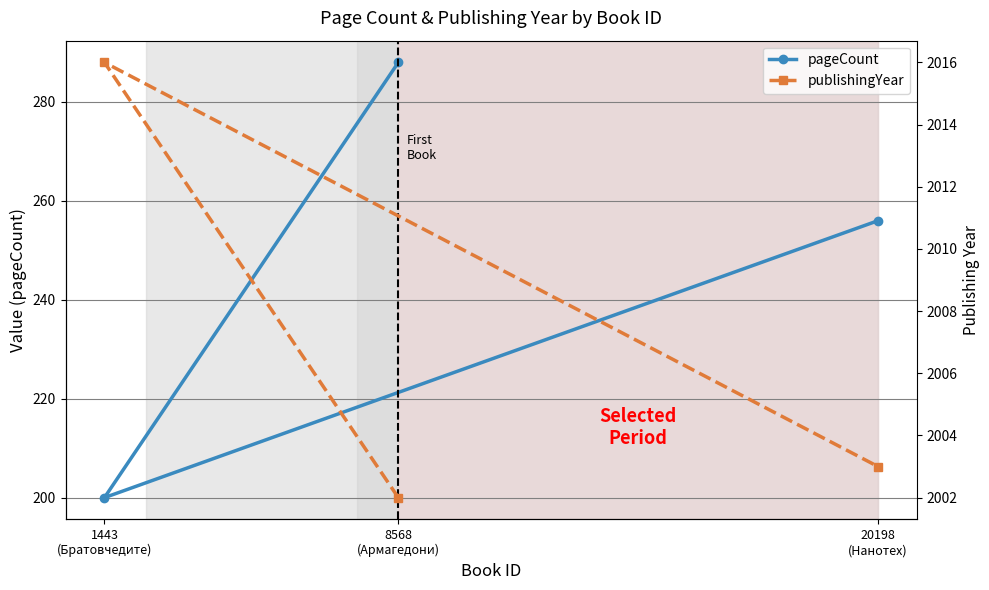

What are all the series names shown in the legend?

pageCount, publishingYear